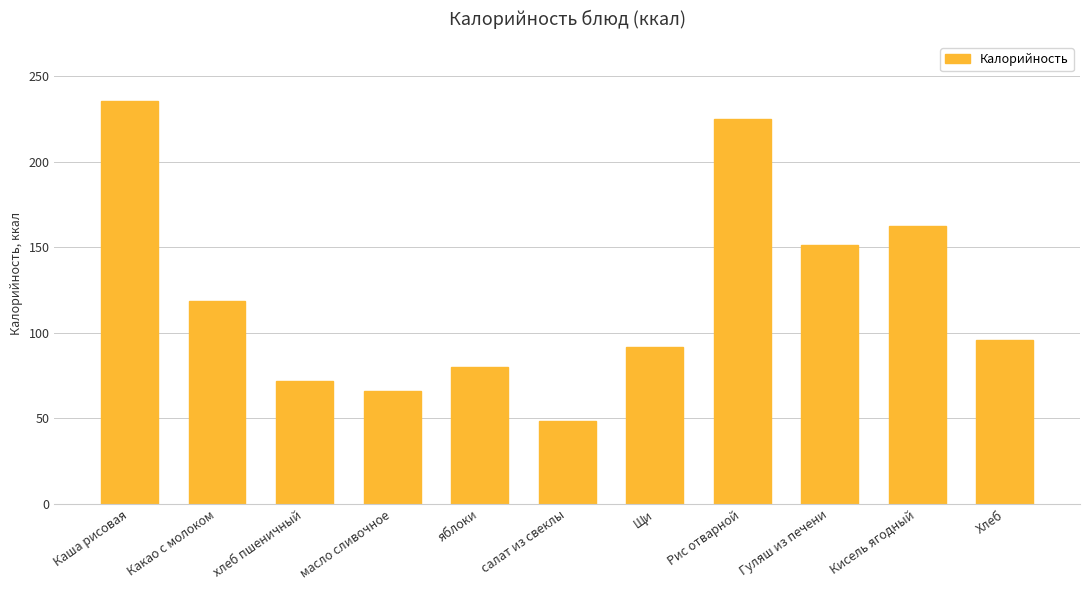

What is the greatest value displayed?

235.6